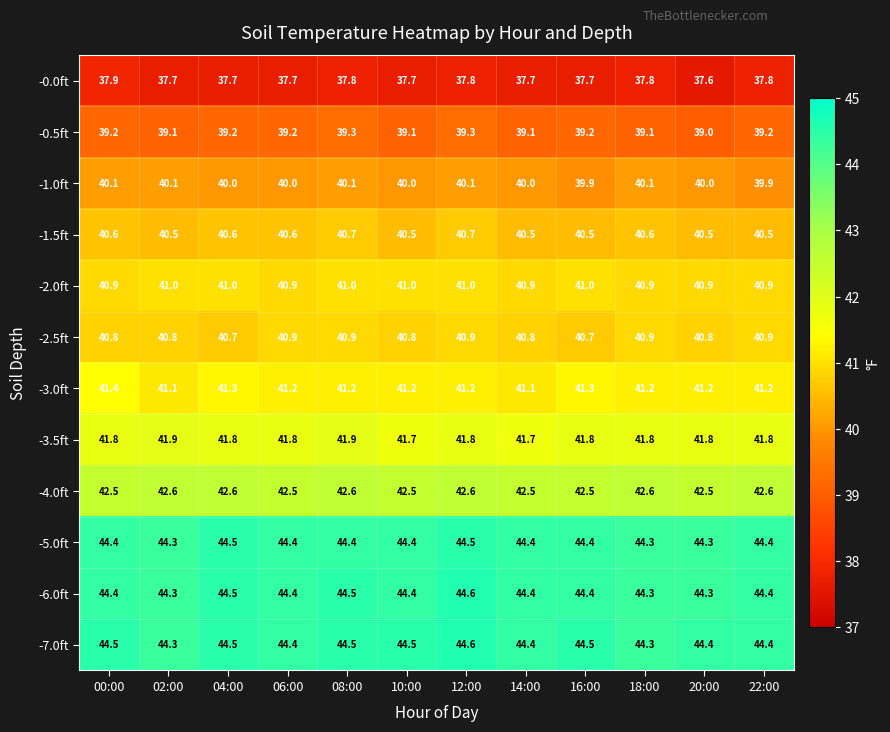

True or false: -3.0ft has a value of 41.2 at 18:00.

True